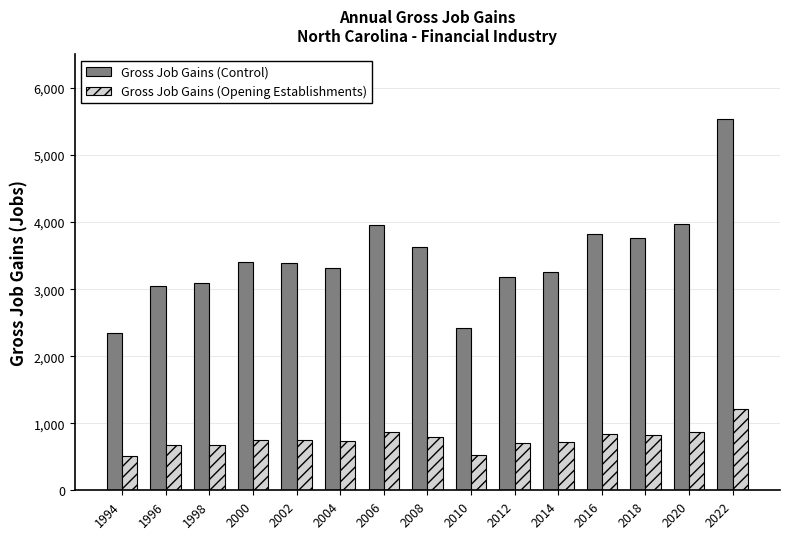

What are all the series names shown in the legend?

Gross Job Gains (Control), Gross Job Gains (Opening Establishments)